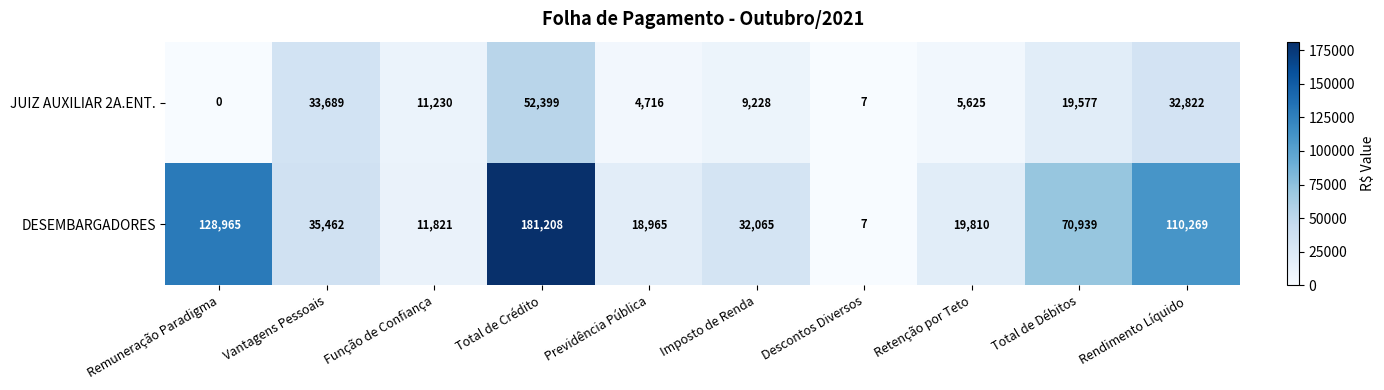

Reading right to left, list all the values displayed in this chart.

JUIZ AUXILIAR 2A.ENT.: 32822	19577	5625	7	9228	4716	52399	11230	33689	0
DESEMBARGADORES: 110269	70939	19810	7	32065	18965	181208	11821	35462	128965